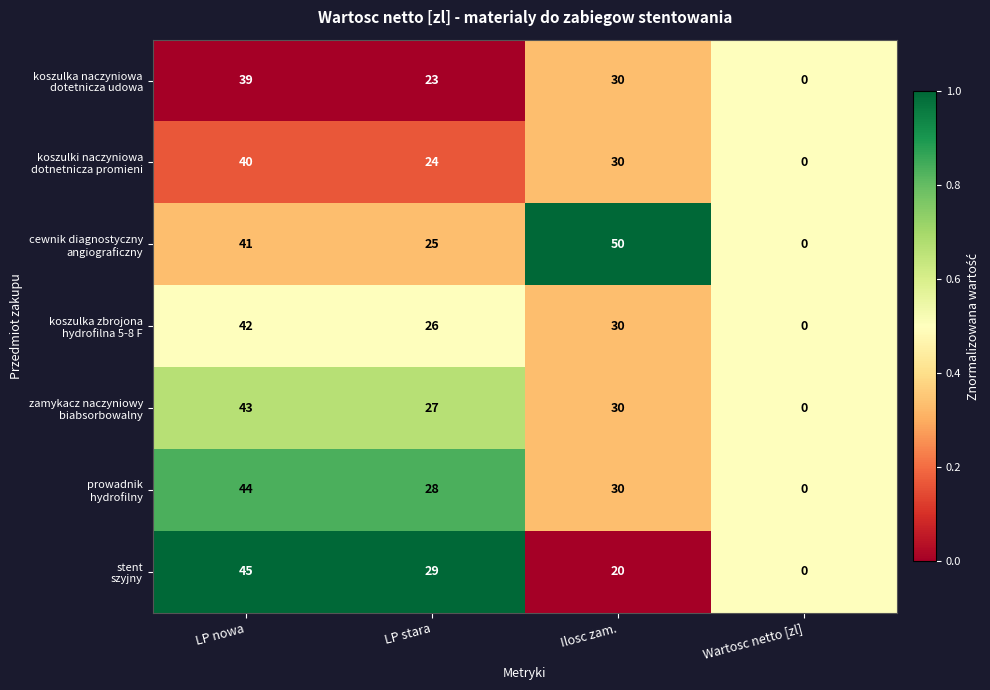

What is the spread (max minus min) of values at Ilosc zam.?

30